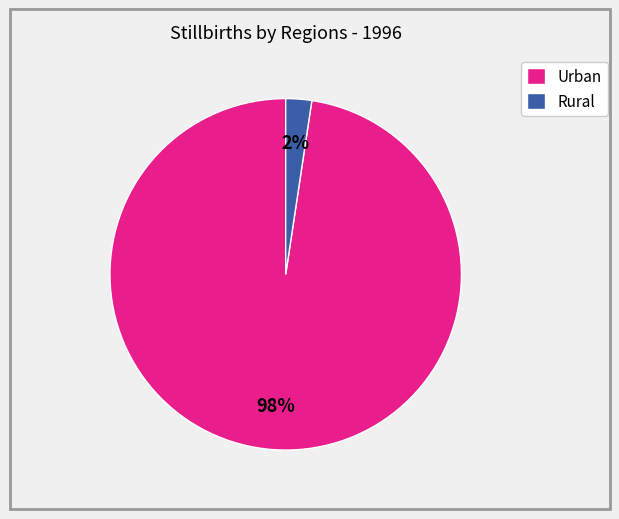

How many segments does this pie chart have?

2